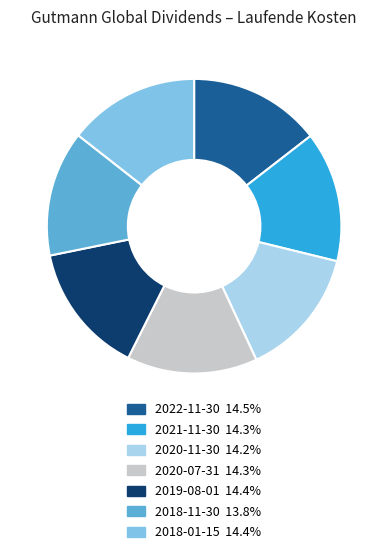

Is the sum of 2021-11-30 and 2020-11-30 greater than half?

No